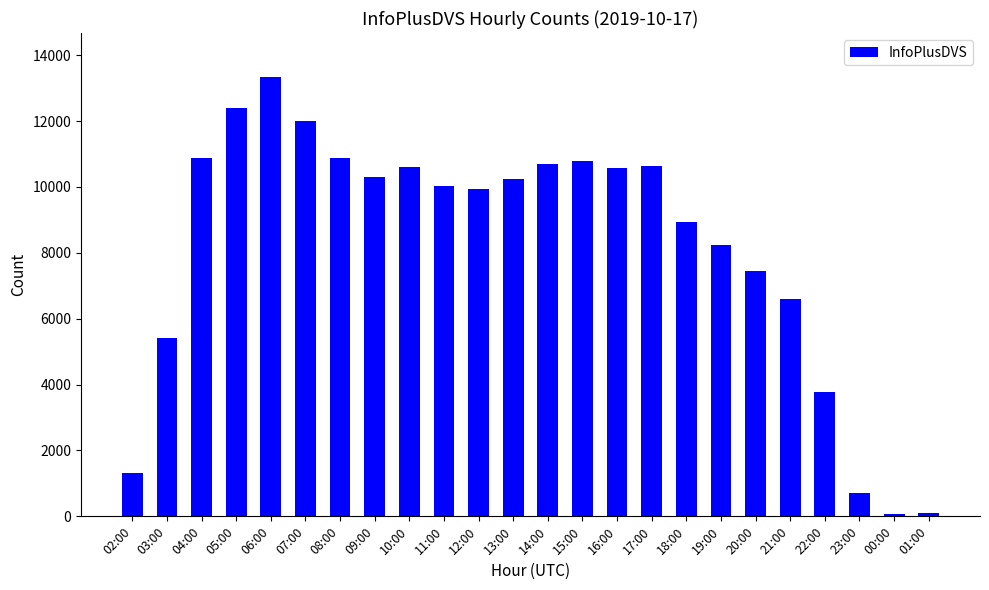

How many bars are there in total?

24